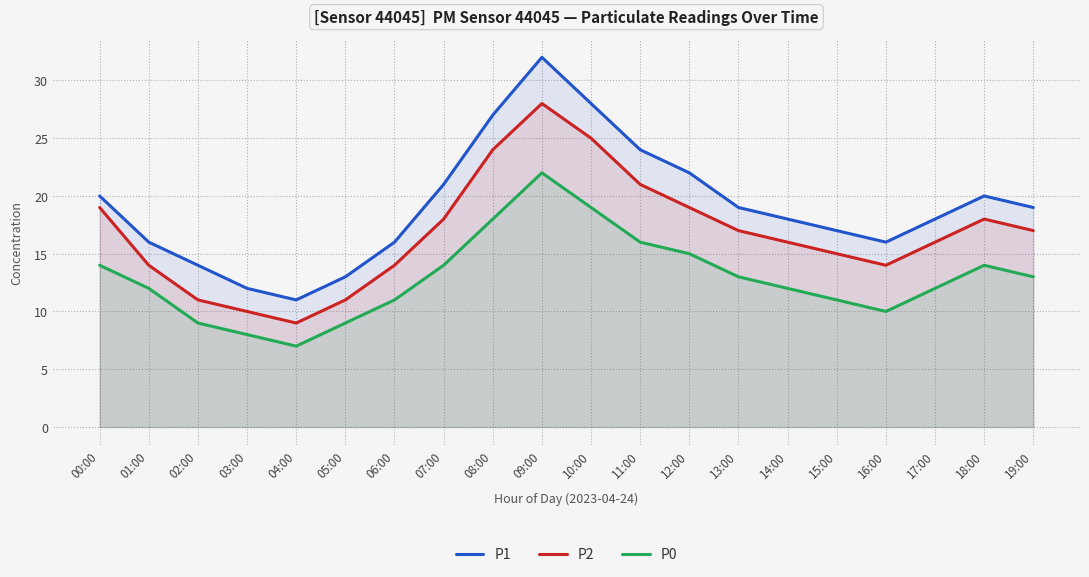

Read the P2 value at 18:00.

18